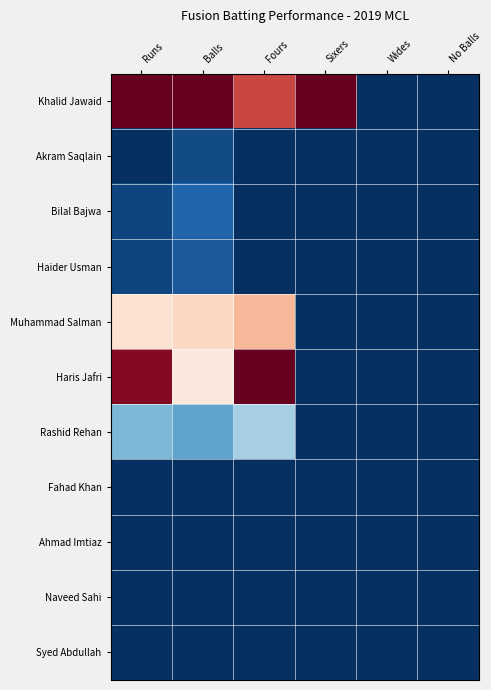

Reading left to right, what are all the values shown in this chart?

Khalid Jawaid: Runs=1.0	Balls=1.0	Fours=0.8	Sixers=1.0	Wides=0.0	No Balls=0.0
Akram Saqlain: Runs=0.0	Balls=0.1	Fours=0.0	Sixers=0.0	Wides=0.0	No Balls=0.0
Bilal Bajwa: Runs=0.0	Balls=0.1	Fours=0.0	Sixers=0.0	Wides=0.0	No Balls=0.0
Haider Usman: Runs=0.0	Balls=0.1	Fours=0.0	Sixers=0.0	Wides=0.0	No Balls=0.0
Muhammad Salman: Runs=0.6	Balls=0.6	Fours=0.7	Sixers=0.0	Wides=0.0	No Balls=0.0
Haris Jafri: Runs=1.0	Balls=0.6	Fours=1.0	Sixers=0.0	Wides=0.0	No Balls=0.0
Rashid Rehan: Runs=0.3	Balls=0.2	Fours=0.3	Sixers=0.0	Wides=0.0	No Balls=0.0
Fahad Khan: Runs=0.0	Balls=0.0	Fours=0.0	Sixers=0.0	Wides=0.0	No Balls=0.0
Ahmad Imtiaz: Runs=0.0	Balls=0.0	Fours=0.0	Sixers=0.0	Wides=0.0	No Balls=0.0
Naveed Sahi: Runs=0.0	Balls=0.0	Fours=0.0	Sixers=0.0	Wides=0.0	No Balls=0.0
Syed Abdullah: Runs=0.0	Balls=0.0	Fours=0.0	Sixers=0.0	Wides=0.0	No Balls=0.0